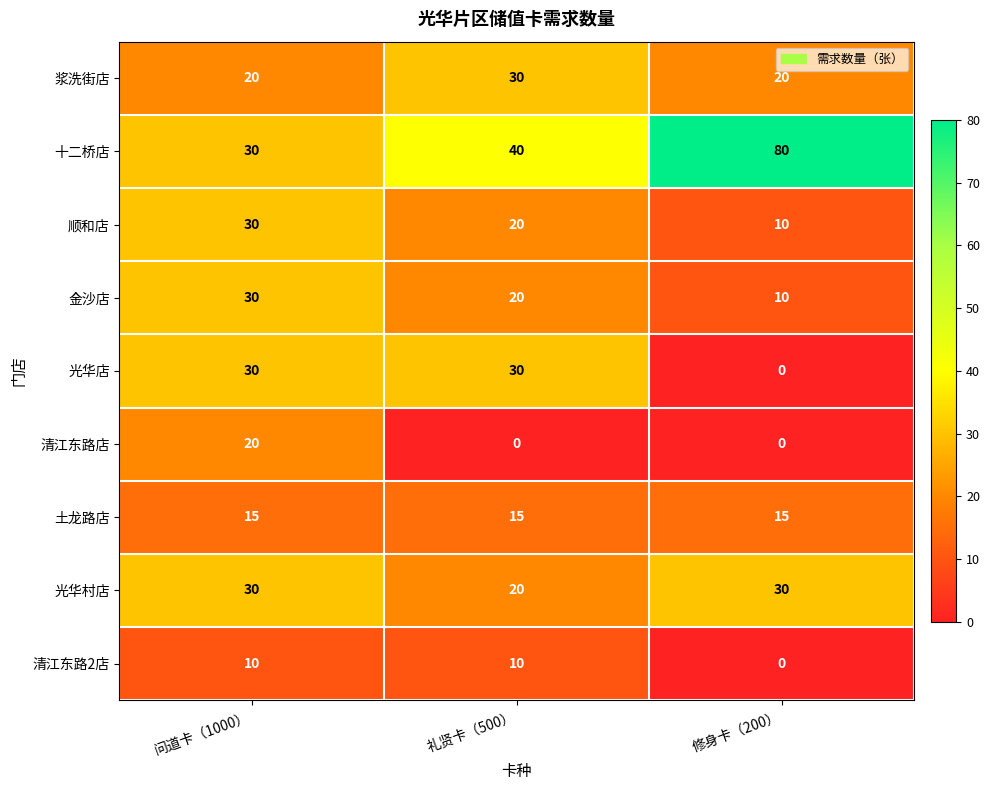

List the labels in order of 十二桥店 value, largest first.

修身卡（200）, 礼贤卡（500）, 问道卡（1000）